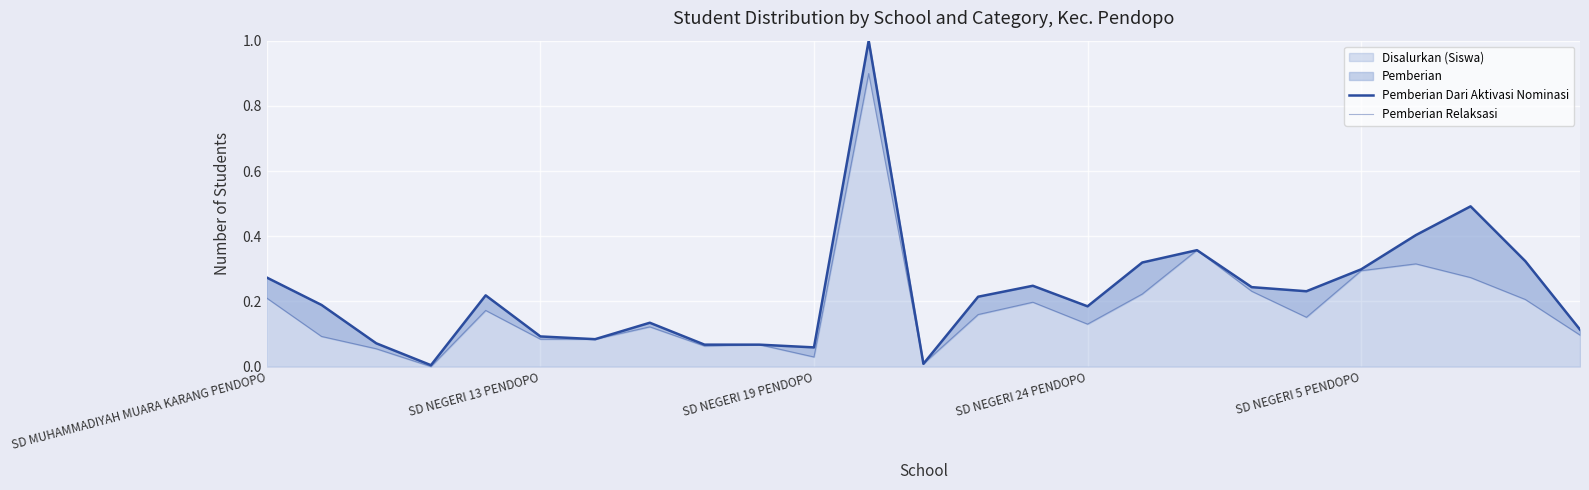

What is the average value of the Pemberian Relaksasi series?

0.2